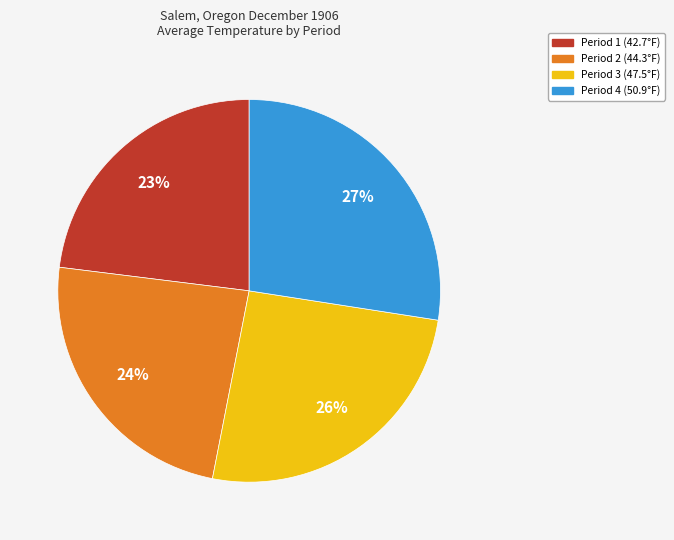

Which category has the smallest portion of the pie?

Period 1